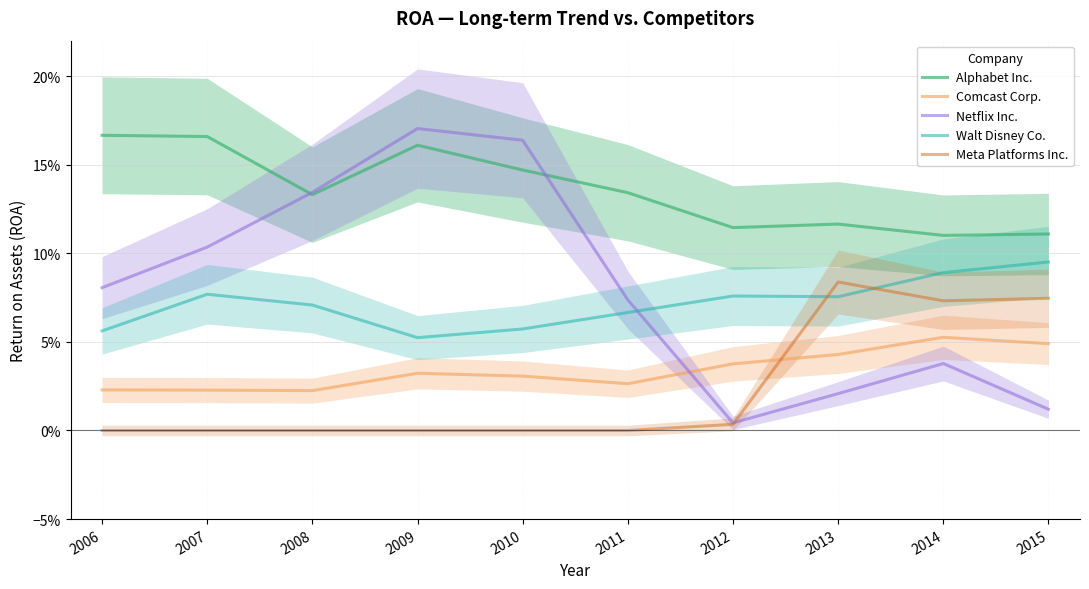

Which category has the highest value across all series?

2009